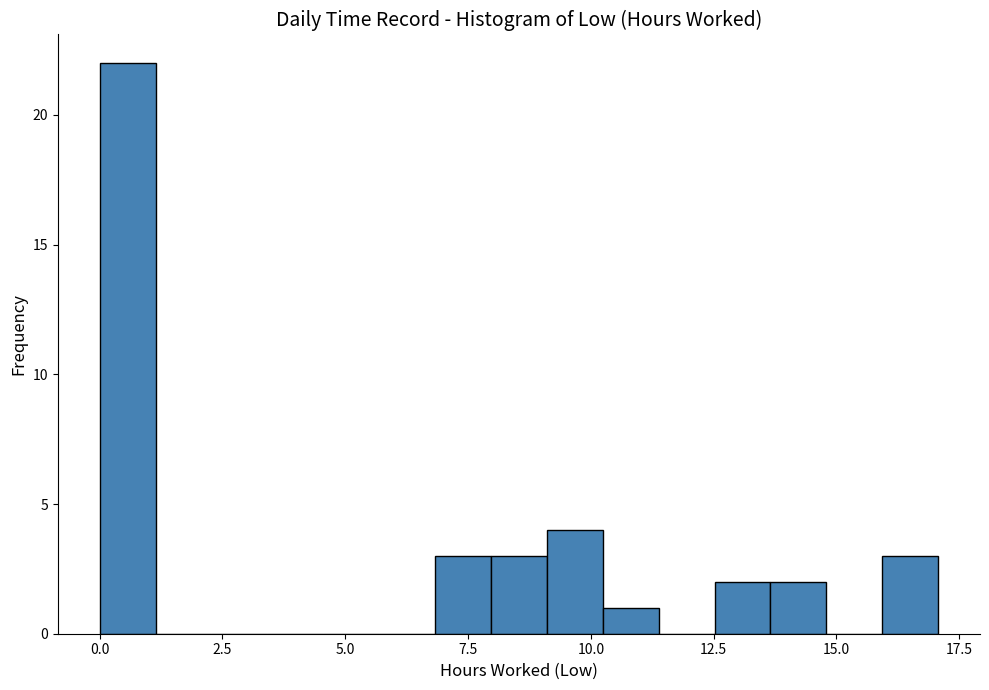

Read against the x-axis, roughly where is the centre of the tallest bar?

0.5